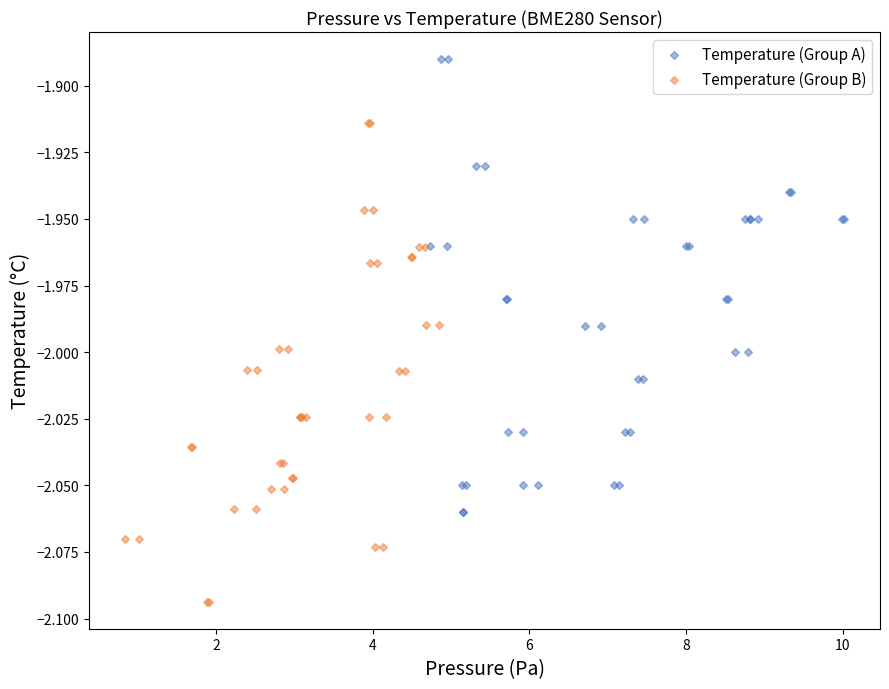

Which series has the largest Y range (max minus min)?

Temperature (Group B)